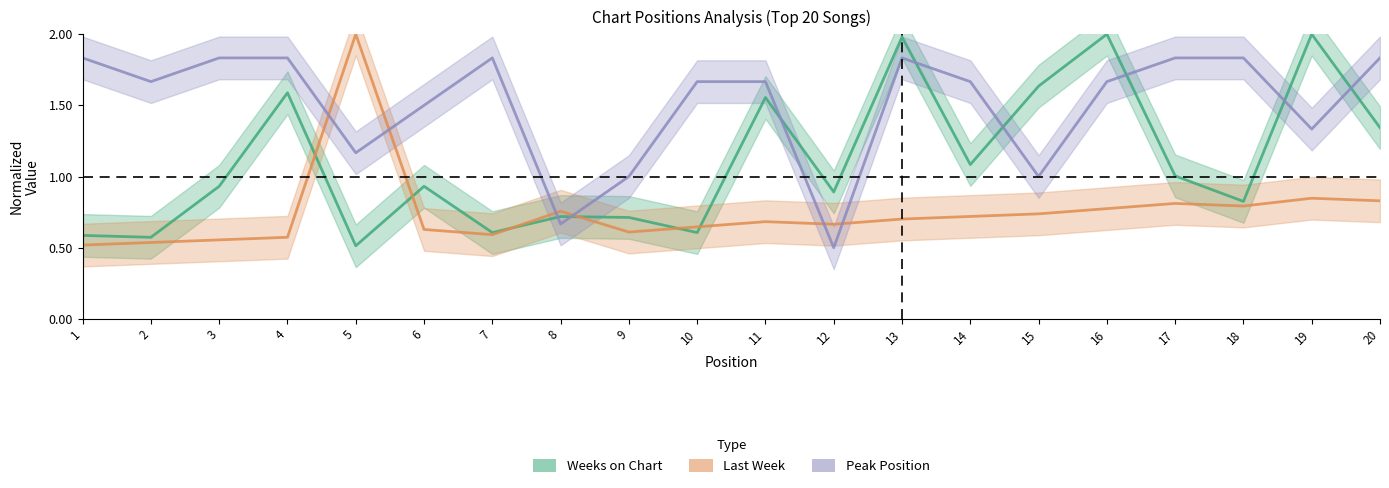

Which category has the highest value in the Peak Position series?

1